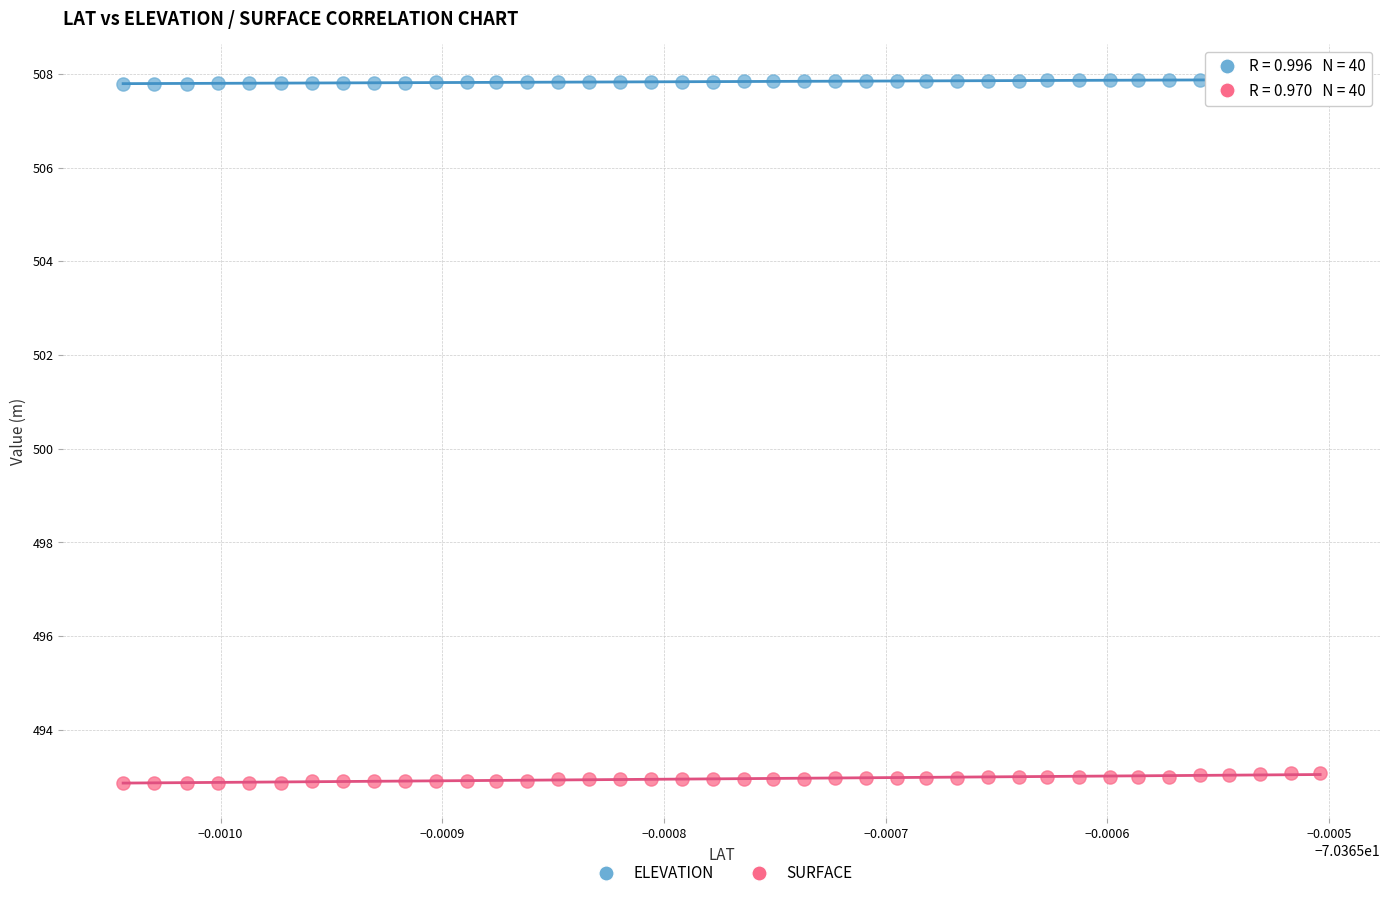

Which series reaches the maximum Y coordinate?

ELEVATION